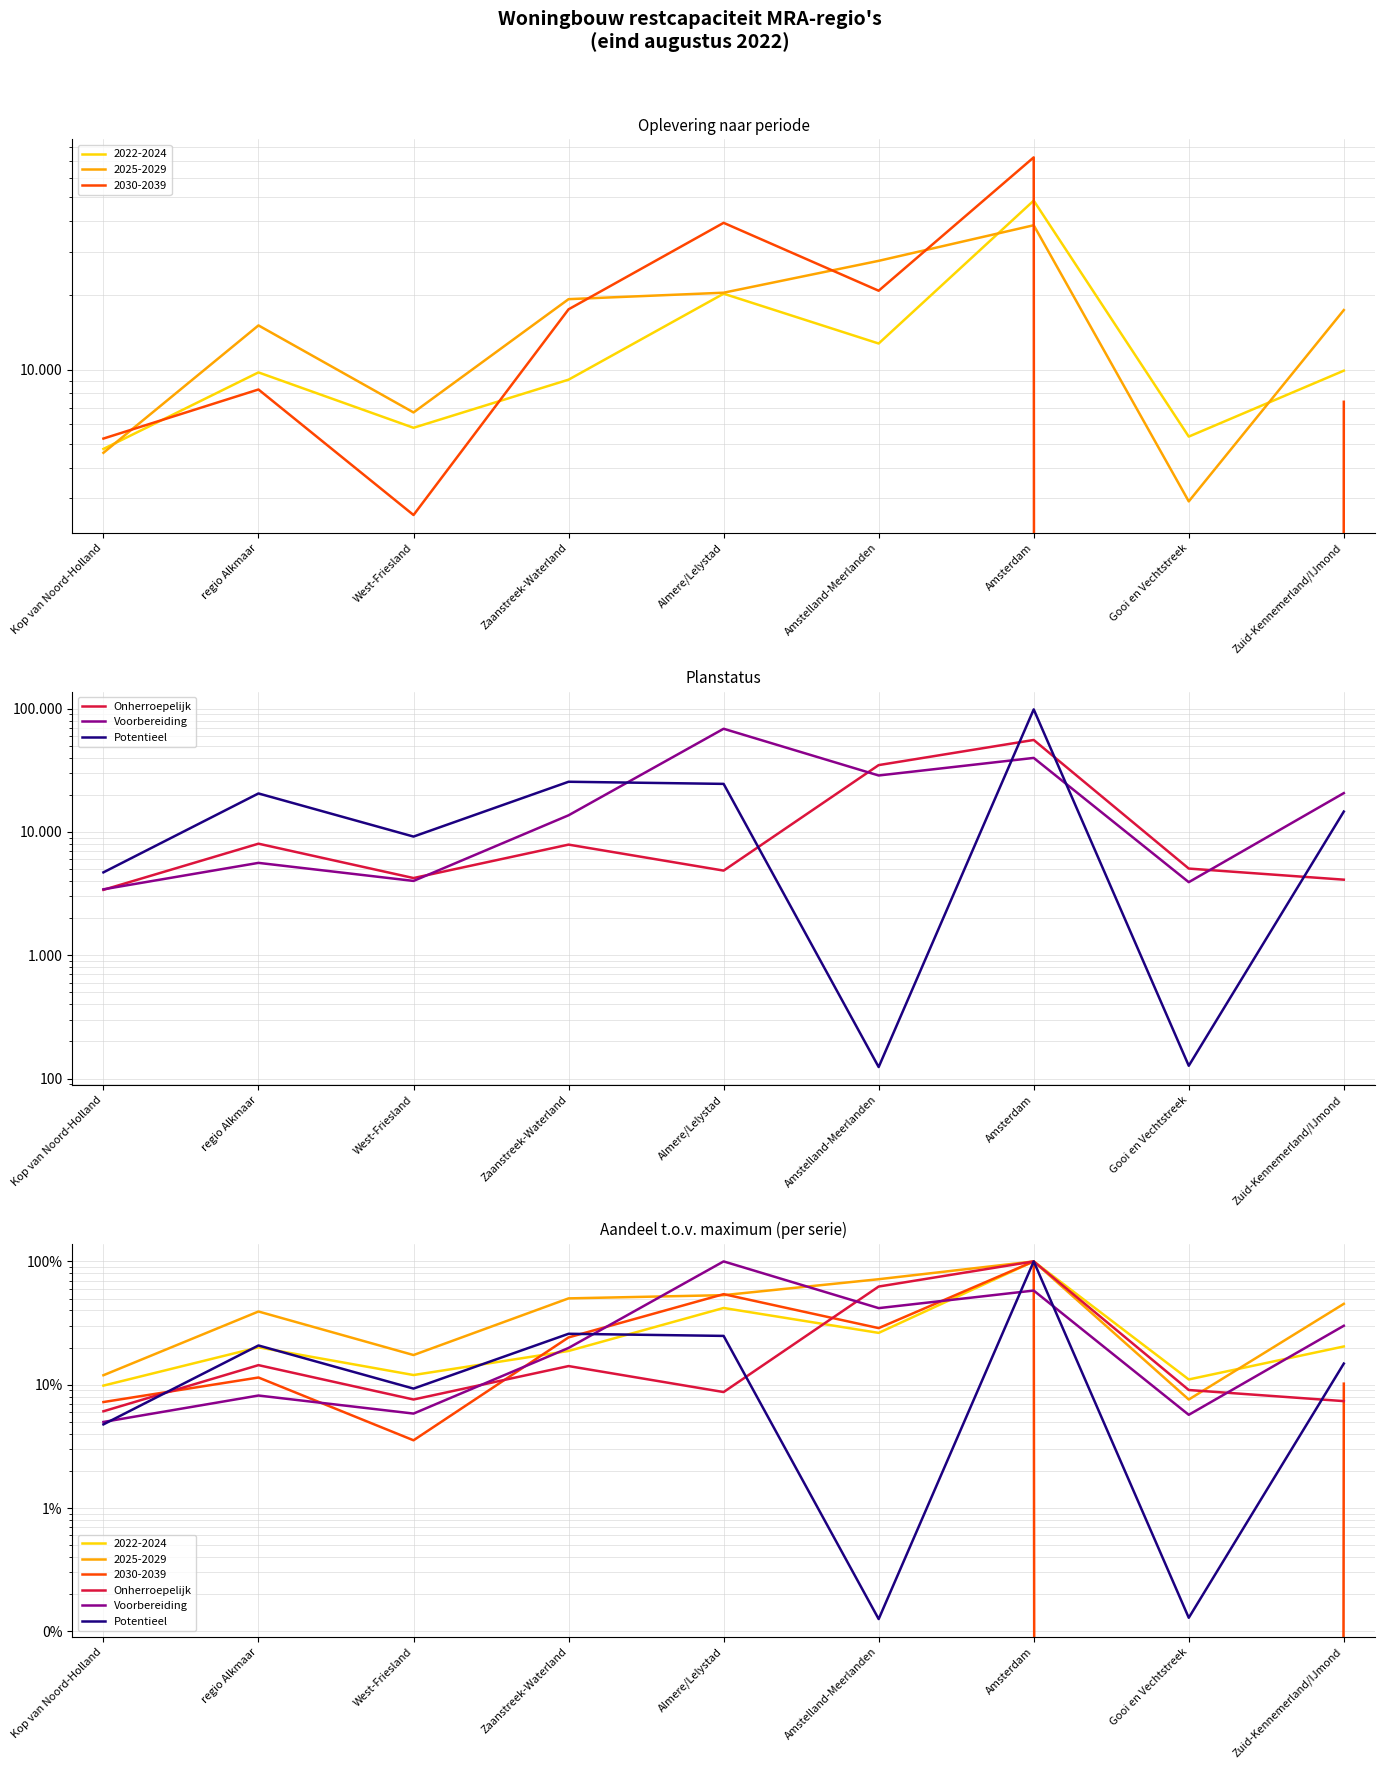

In Voorbereiding, how many points are lower than both neighbors (excluding endpoints)?

3